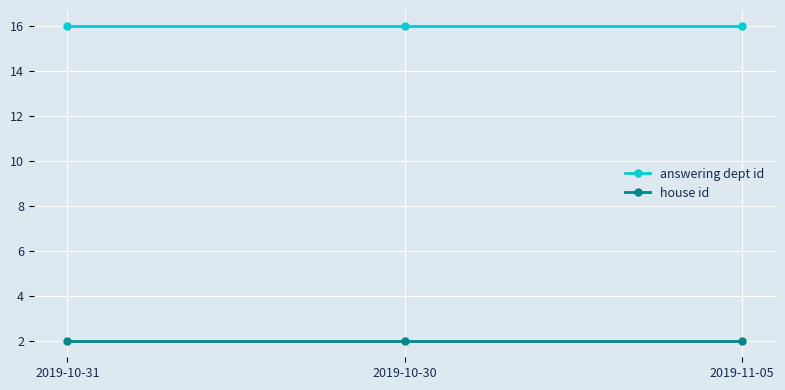

Which series has the largest total across all categories?

answering dept id